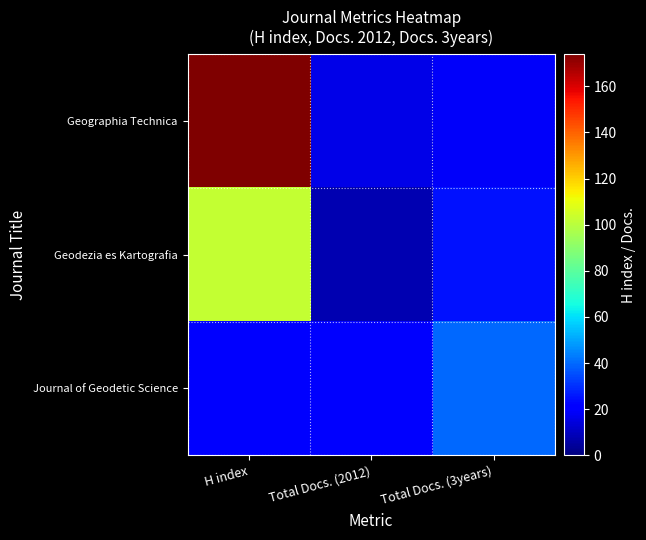

Reading left to right, list all the values displayed in this chart.

Geographia Technica: H index=174	Total Docs. (2012)=16	Total Docs. (3years)=19
Geodezia es Kartografia: H index=102	Total Docs. (2012)=8	Total Docs. (3years)=25
Journal of Geodetic Science: H index=20	Total Docs. (2012)=20	Total Docs. (3years)=40